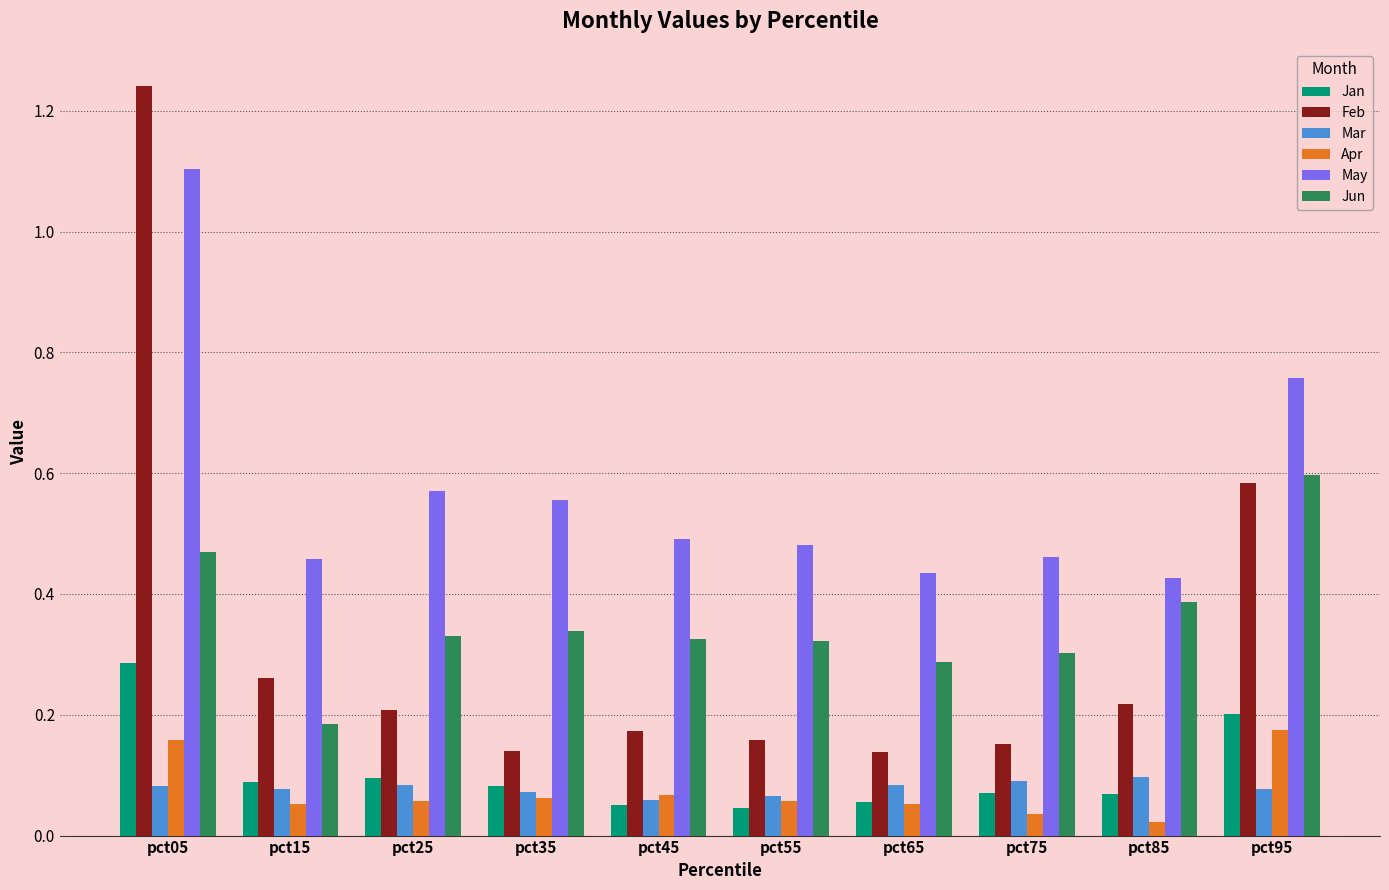

At how many categories does at least one series exceed 0?

10